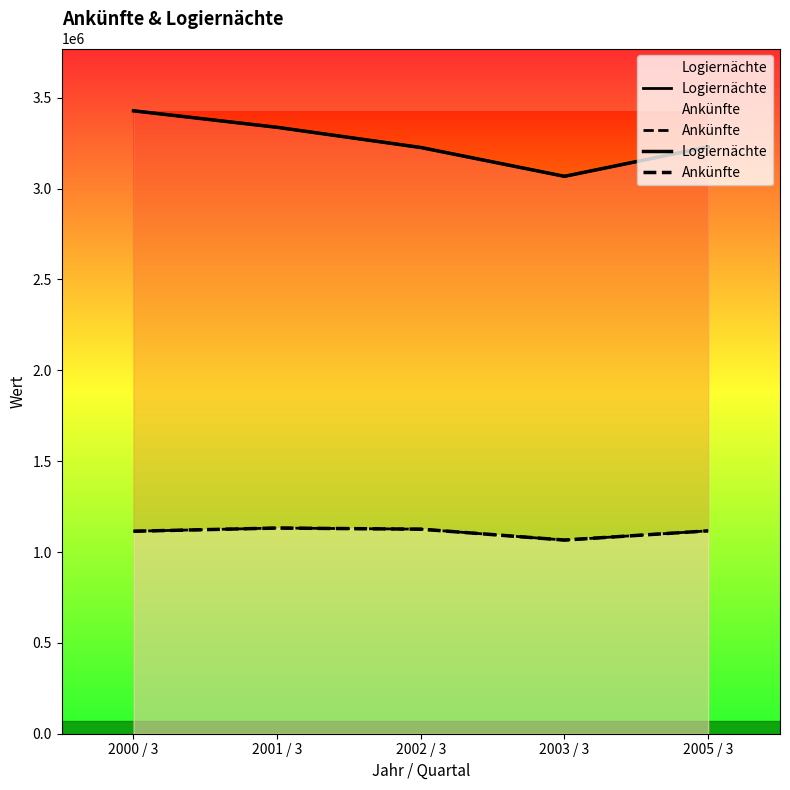

Between 2003 / 3 and 2005 / 3, which is larger?

2005 / 3